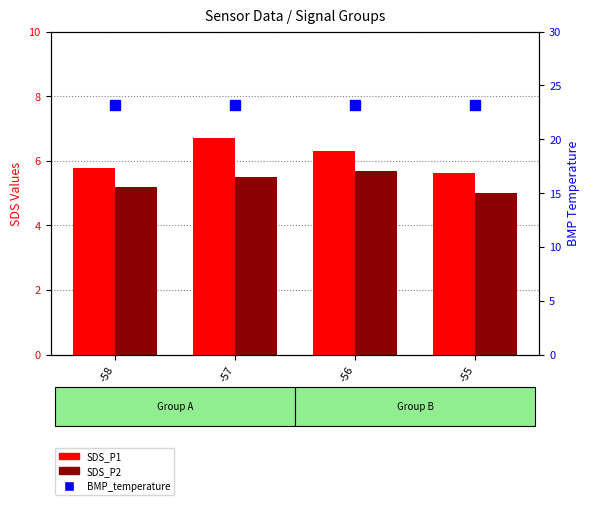

What is the difference between the second highest and minimum values in the SDS_P1 series?

0.7